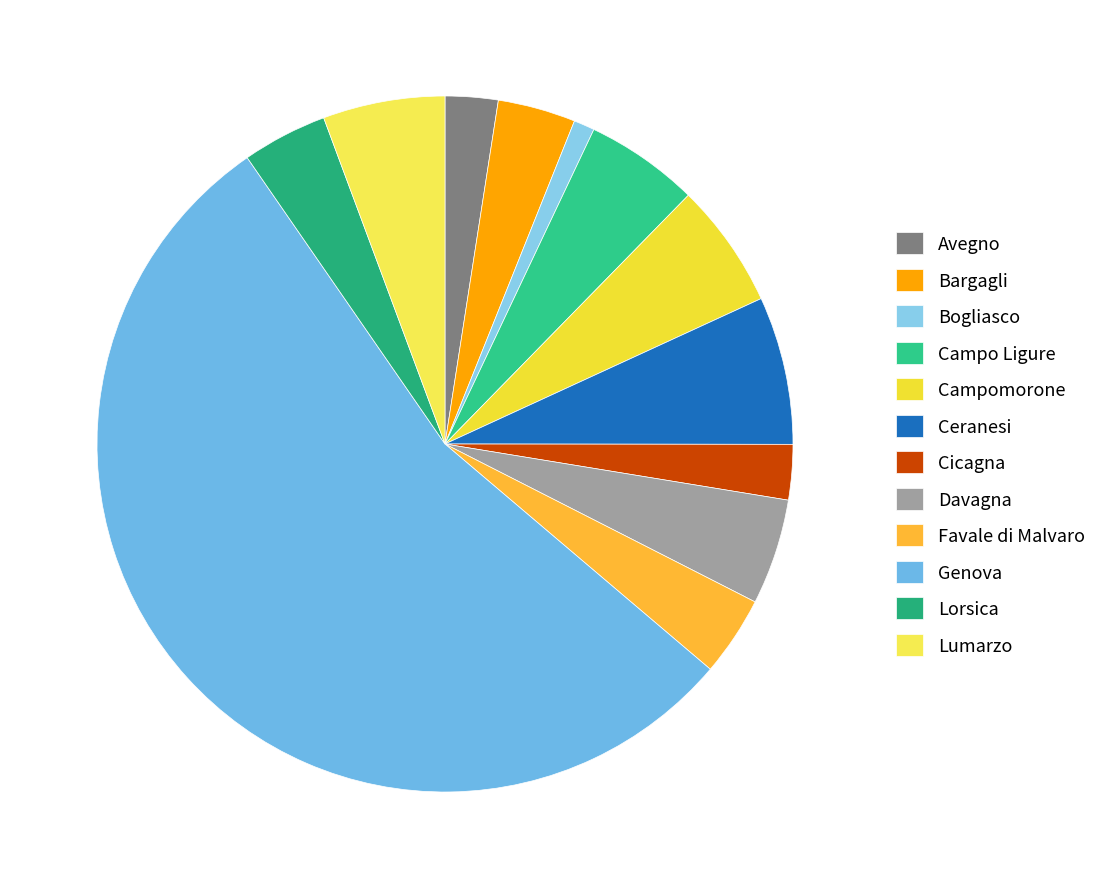

How many segments does this pie chart have?

12